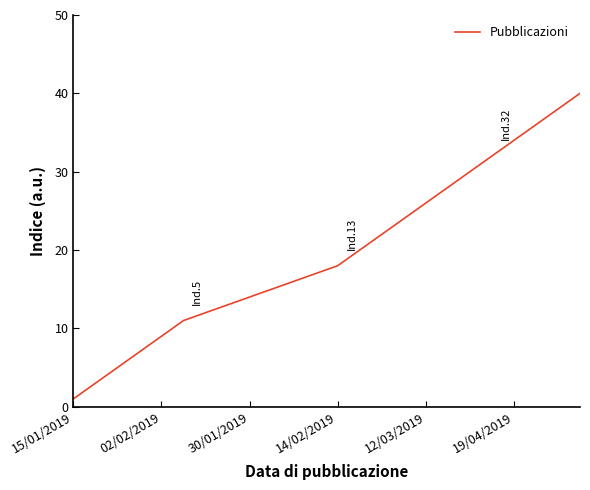

What is the maximum value shown in the chart?

40